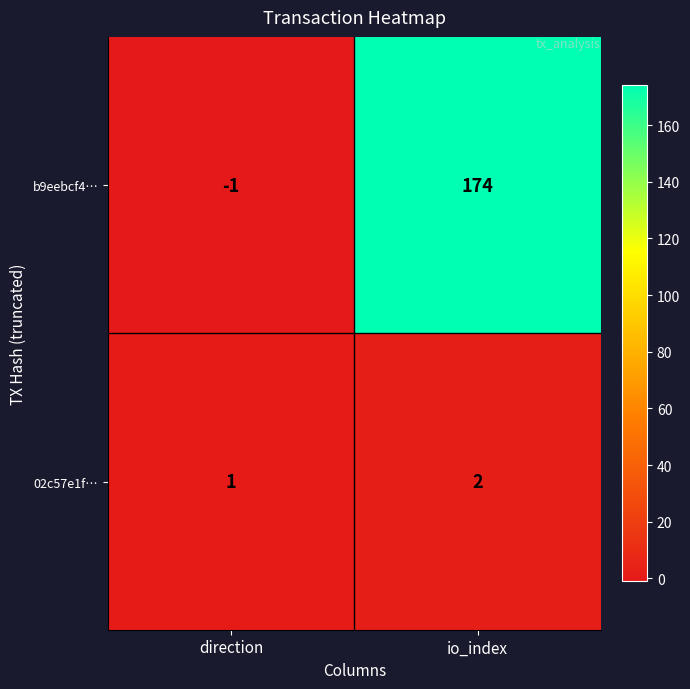

Where is 02c57e1f… nearest to the value 1?

direction